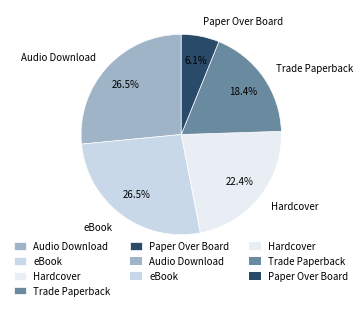

Is there any slice that represents more than half of the pie?

No